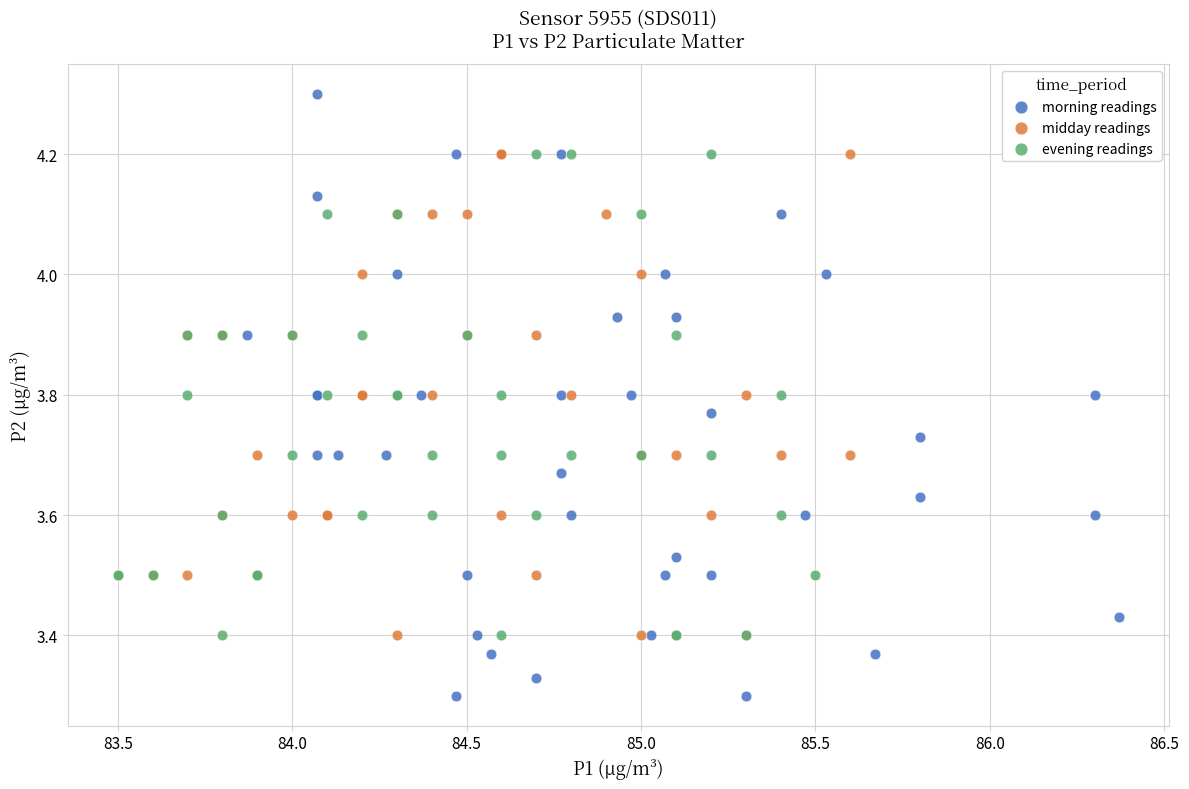

Which series contains the lowest Y value?

morning readings